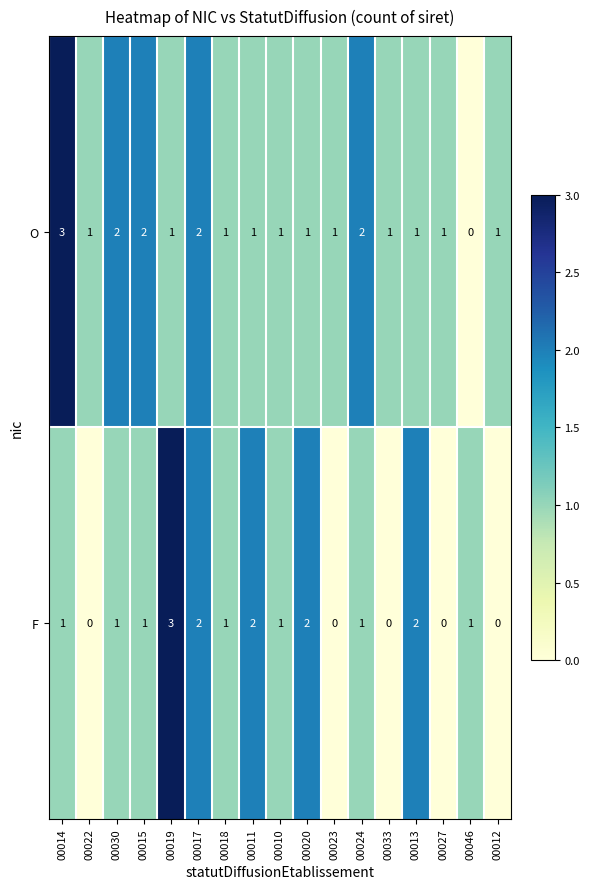

Count the O values in the range 1 to 2.

15